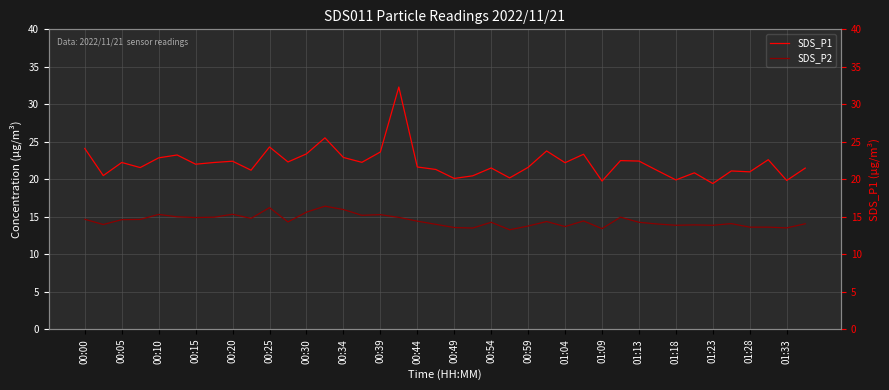

What is the approximate value of SDS_P2 at 23?

13.2